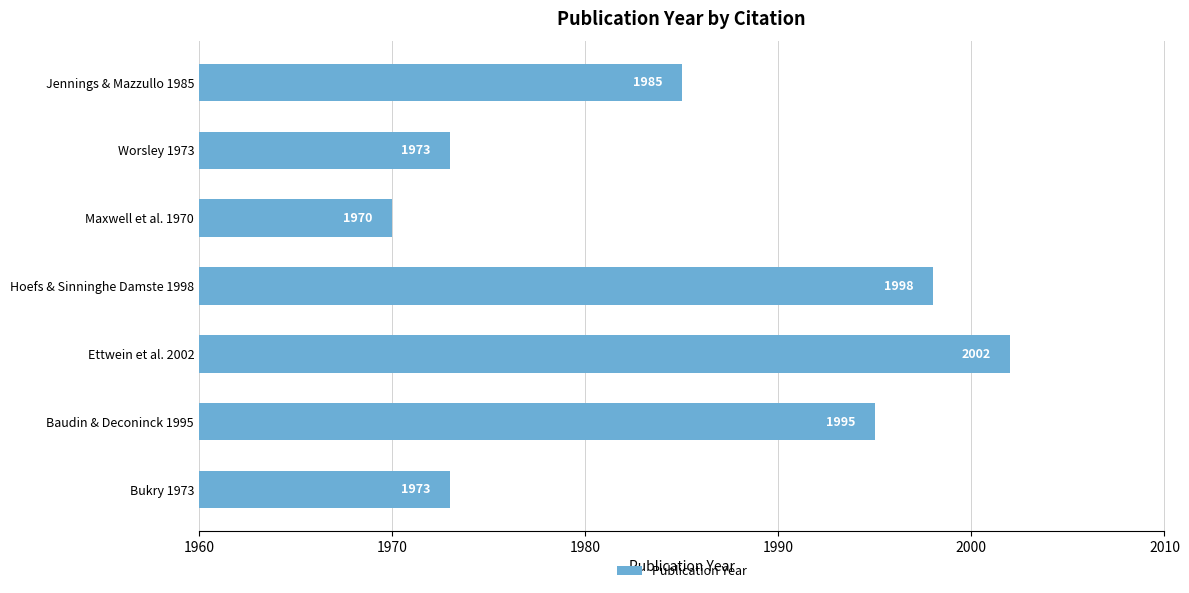

Is it true that the value at Bukry 1973 is 1973?

True